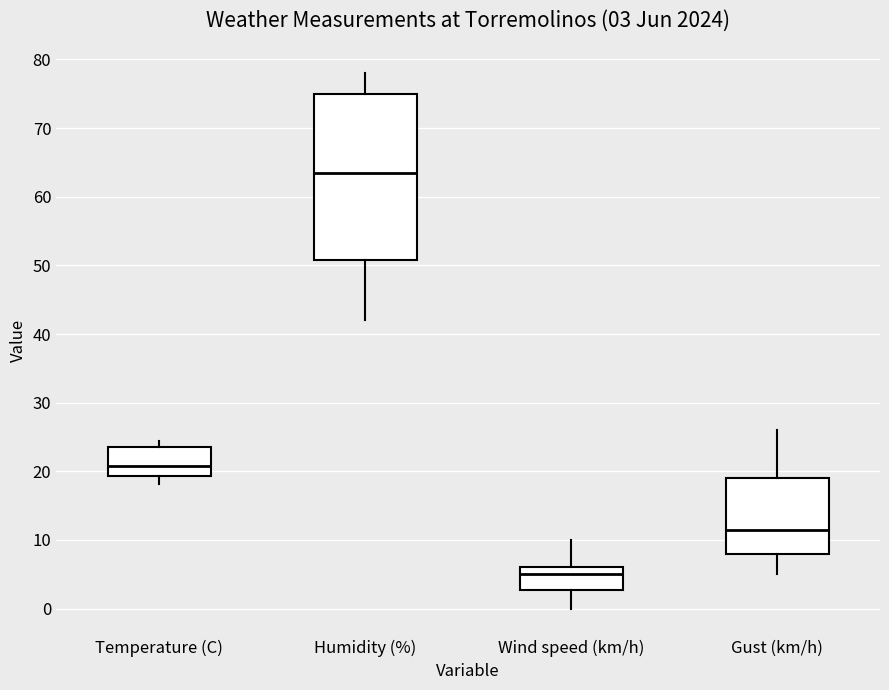

Which box is the tallest, from its lower edge to its upper edge?

Humidity (%)